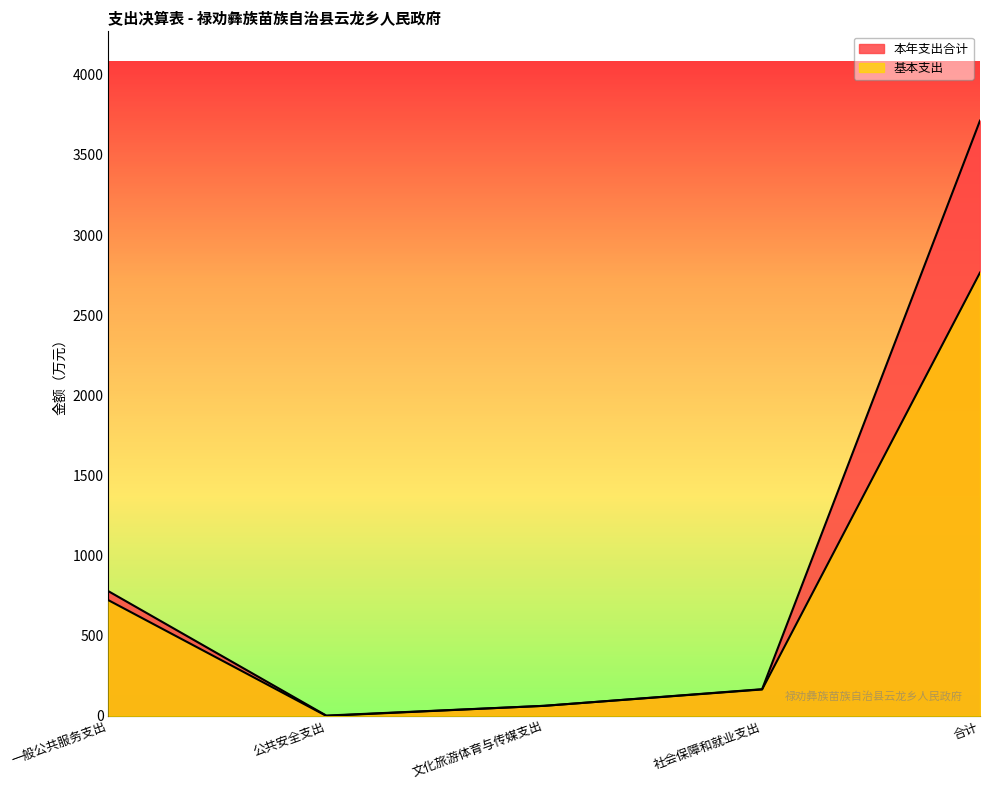

At how many categories does at least one series exceed 3131?

1